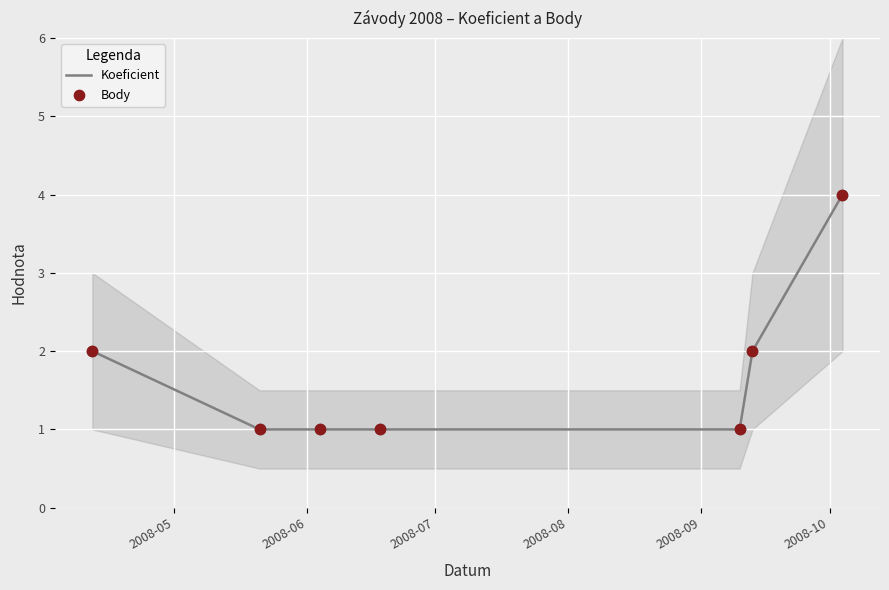

What are all the series names shown in the legend?

Koeficient, Body